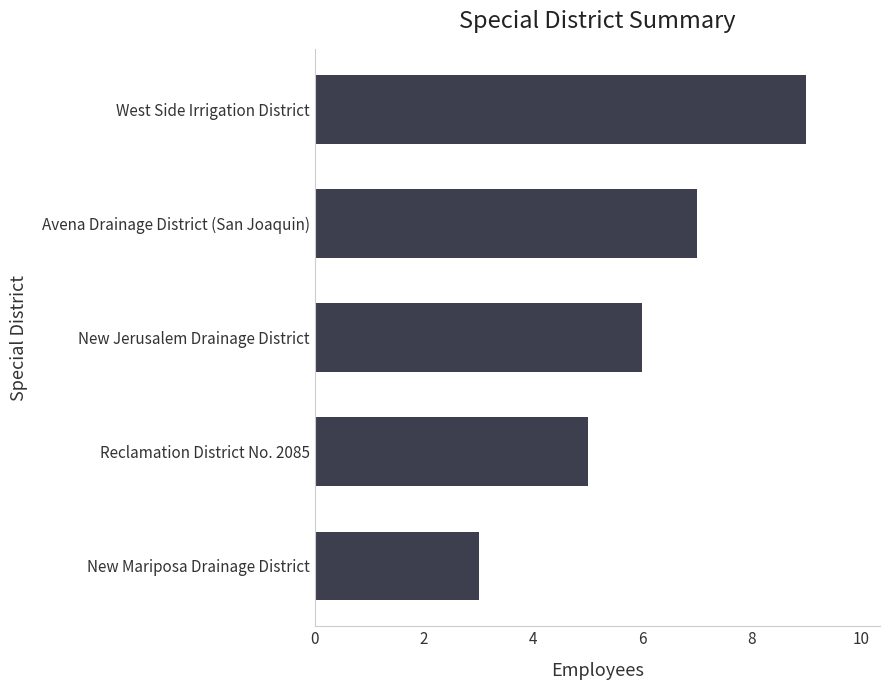

Approximately how many times larger is the value at West Side Irrigation District compared to Reclamation District No. 2085?

1.8